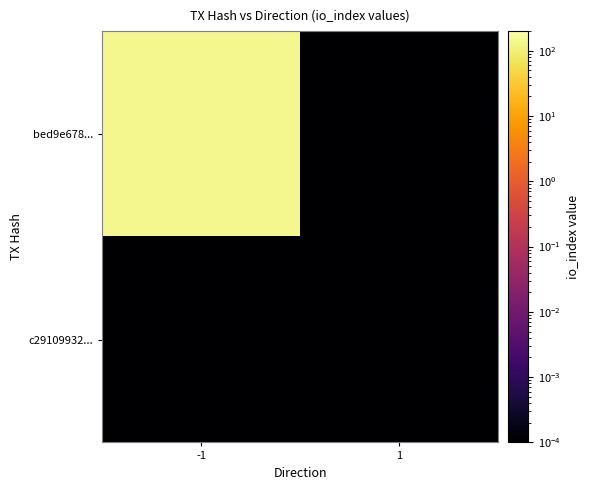

Rank the series by their average value, from highest to lowest.

bed9e678..., c29109932...